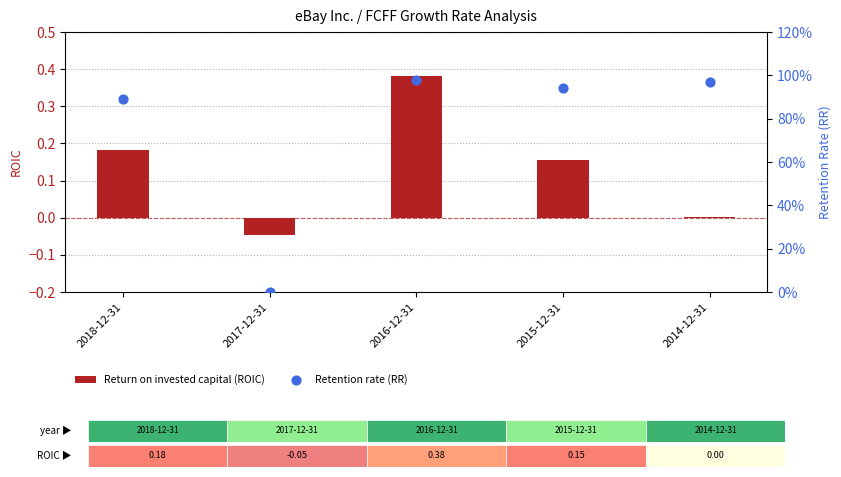

At which category is the sum across all series the highest?

2016-12-31